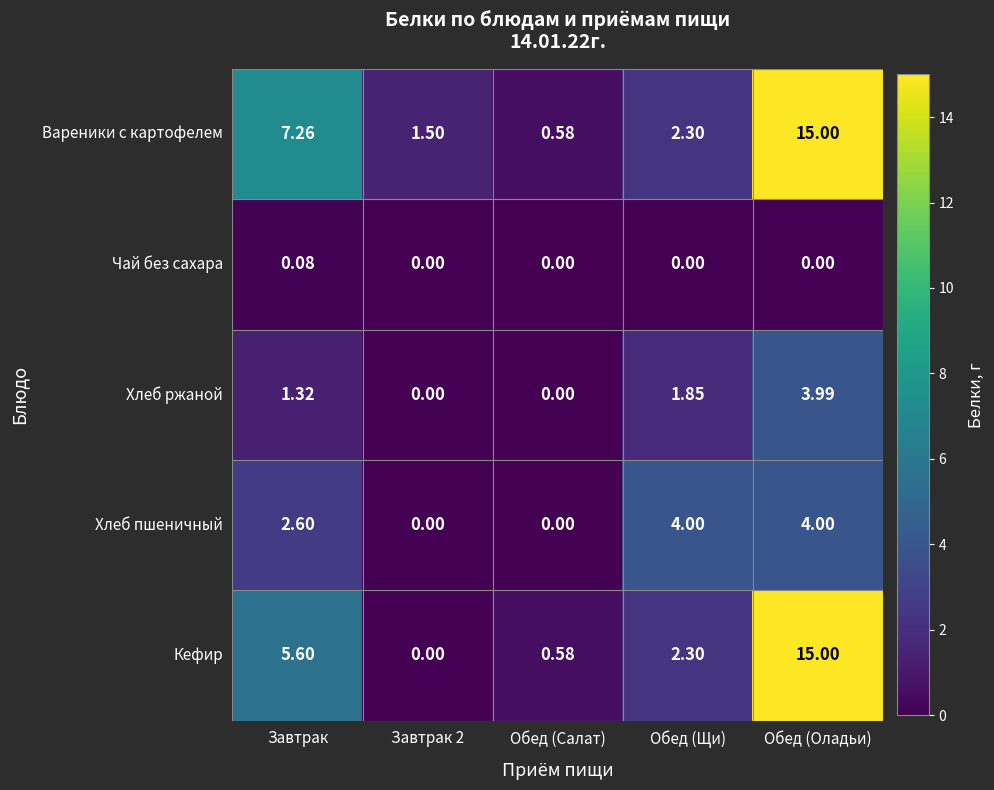

Which category has the highest value across all series?

Обед (Оладьи)